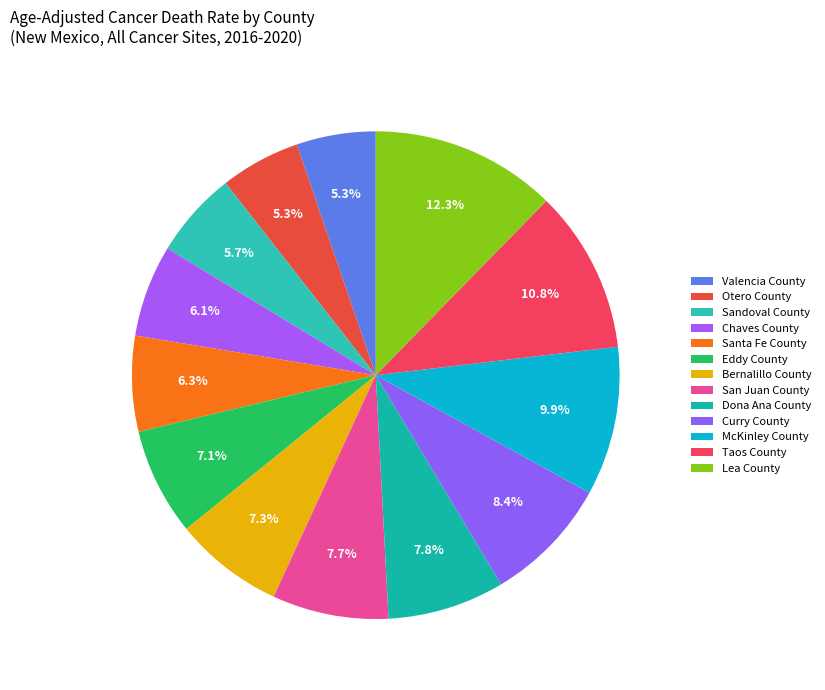

To the nearest percent, what is the combined percentage of Santa Fe County and Valencia County?

12%